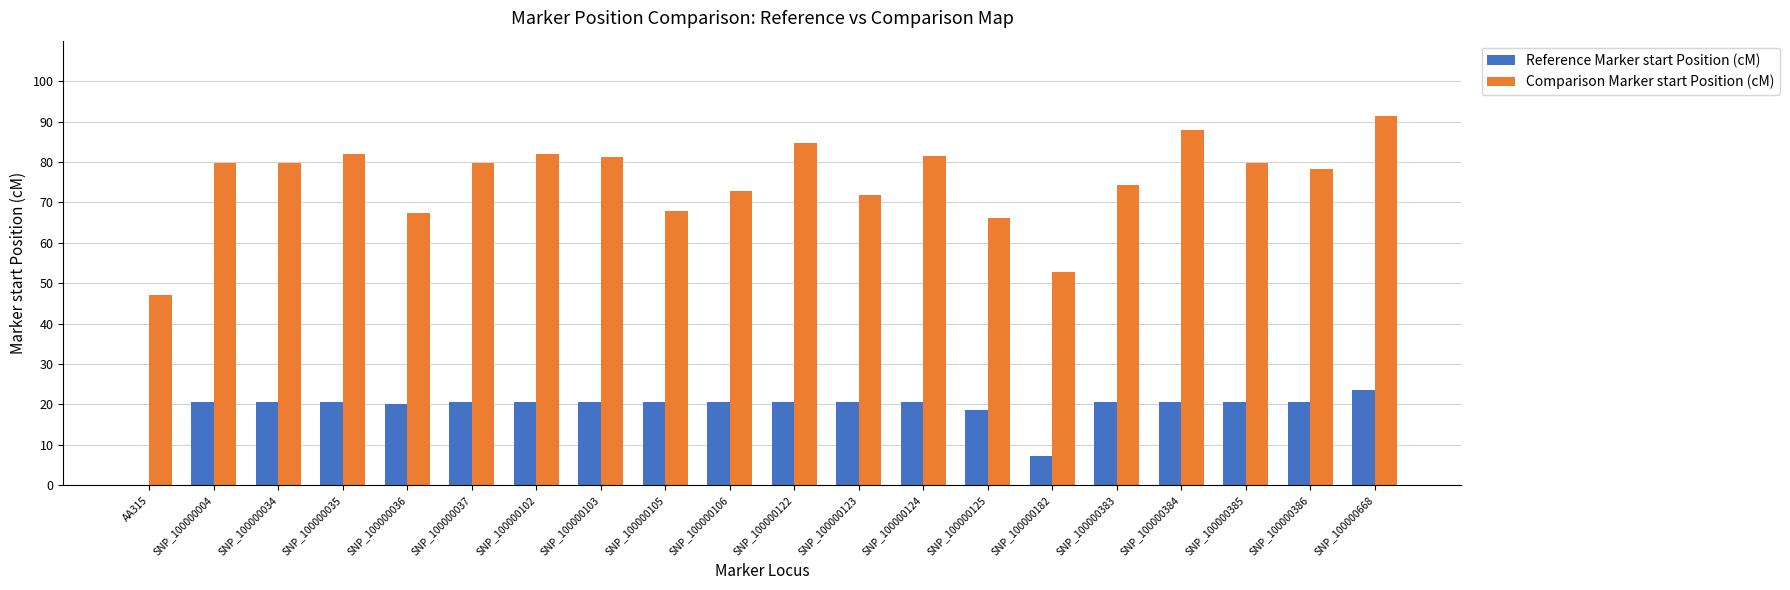

At which category is the sum across all series the highest?

SNP_100000668